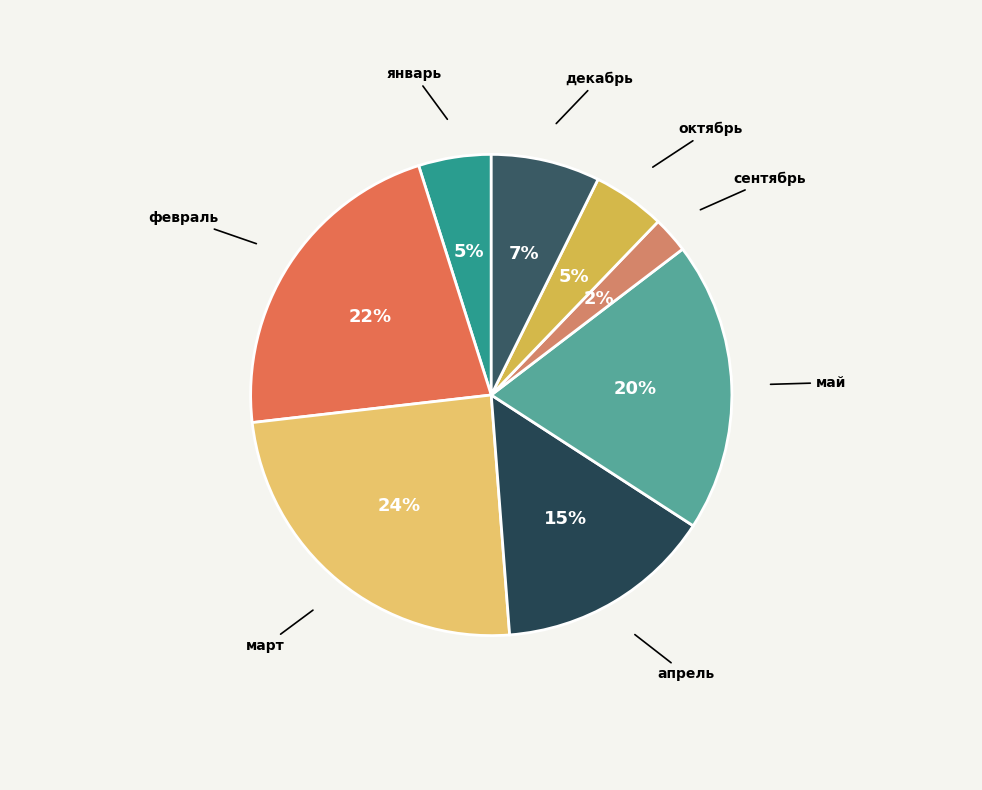

Which category has the smallest portion of the pie?

сентябрь